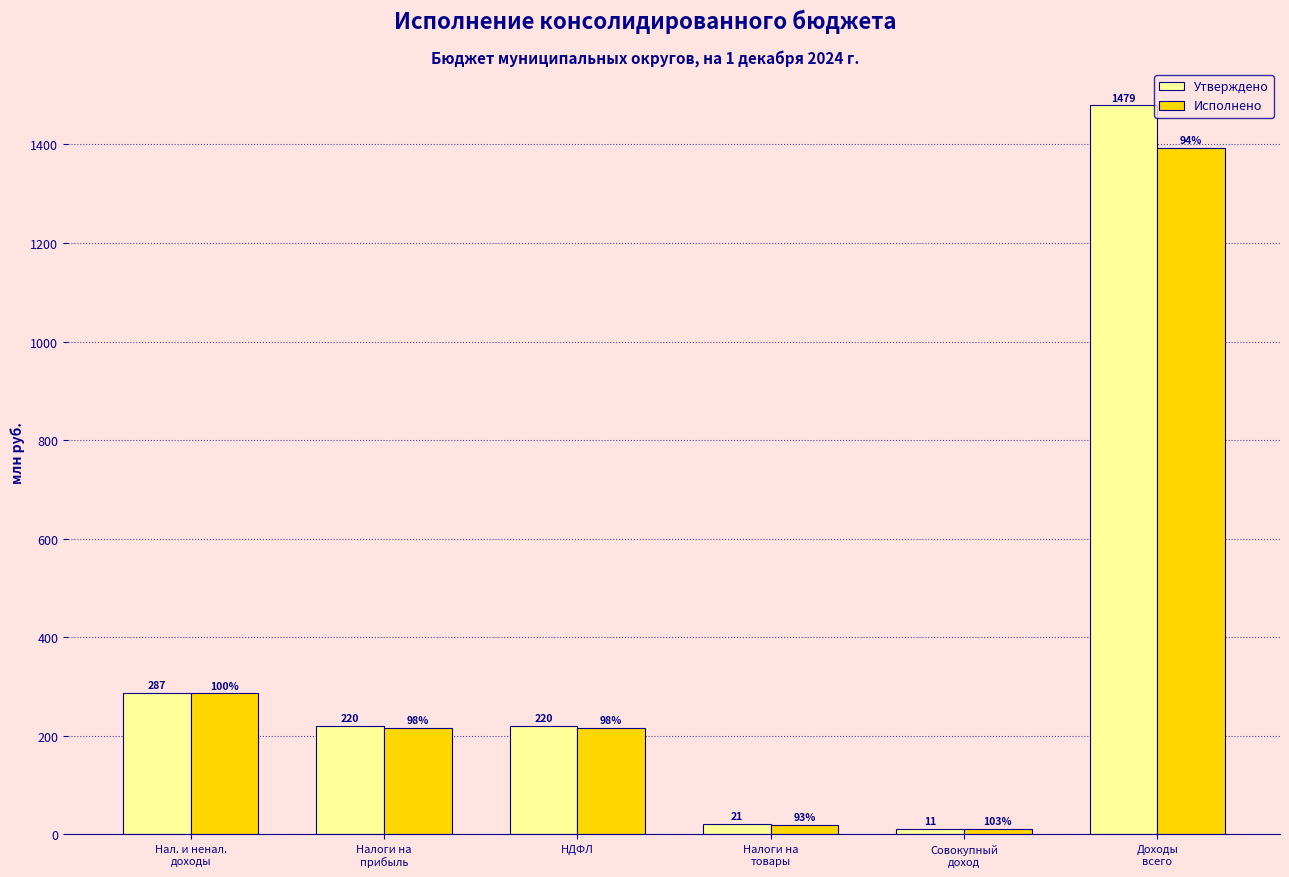

Does the chart contain stacked bars?

No